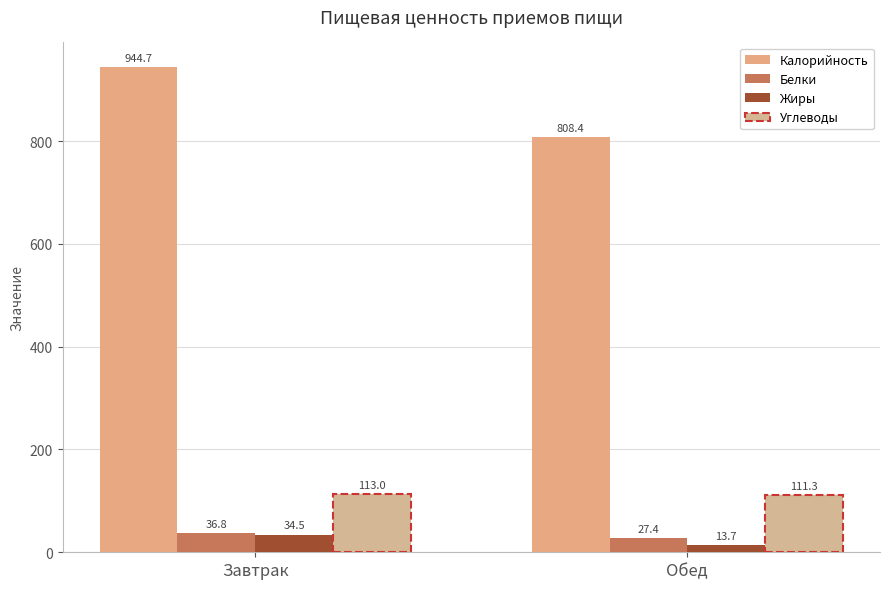

What is the difference between the highest and lowest values at Завтрак?

910.2